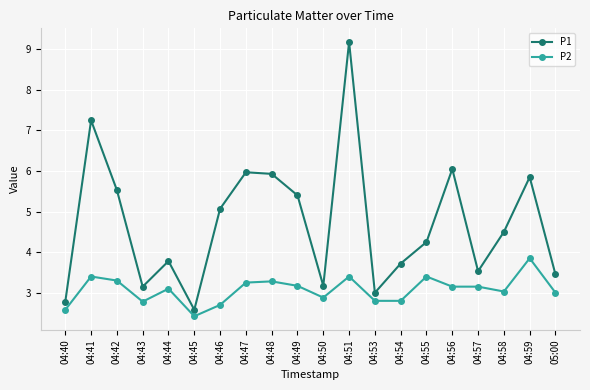

What is the value of the P1 point at the 5th from the left?

3.8